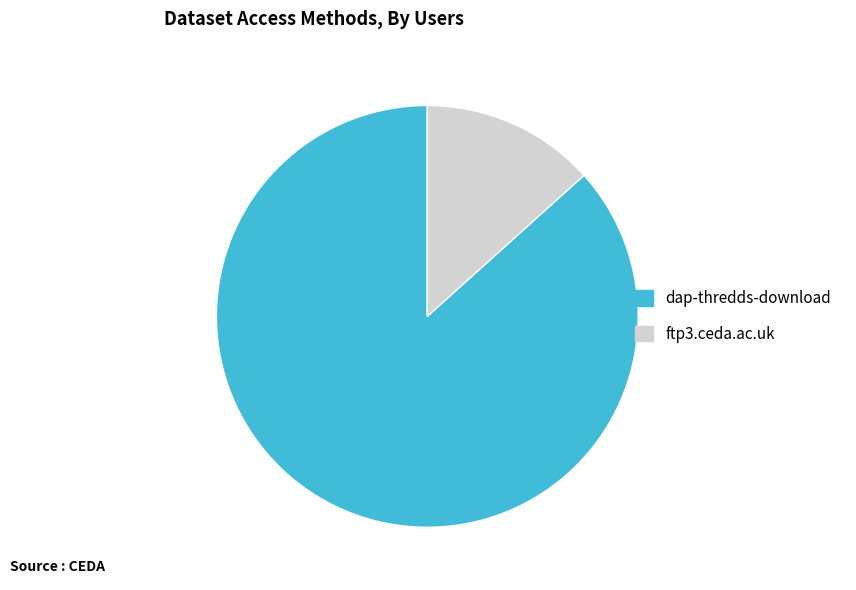

The ftp3.ceda.ac.uk slice represents 13% of the pie. True or false?

True